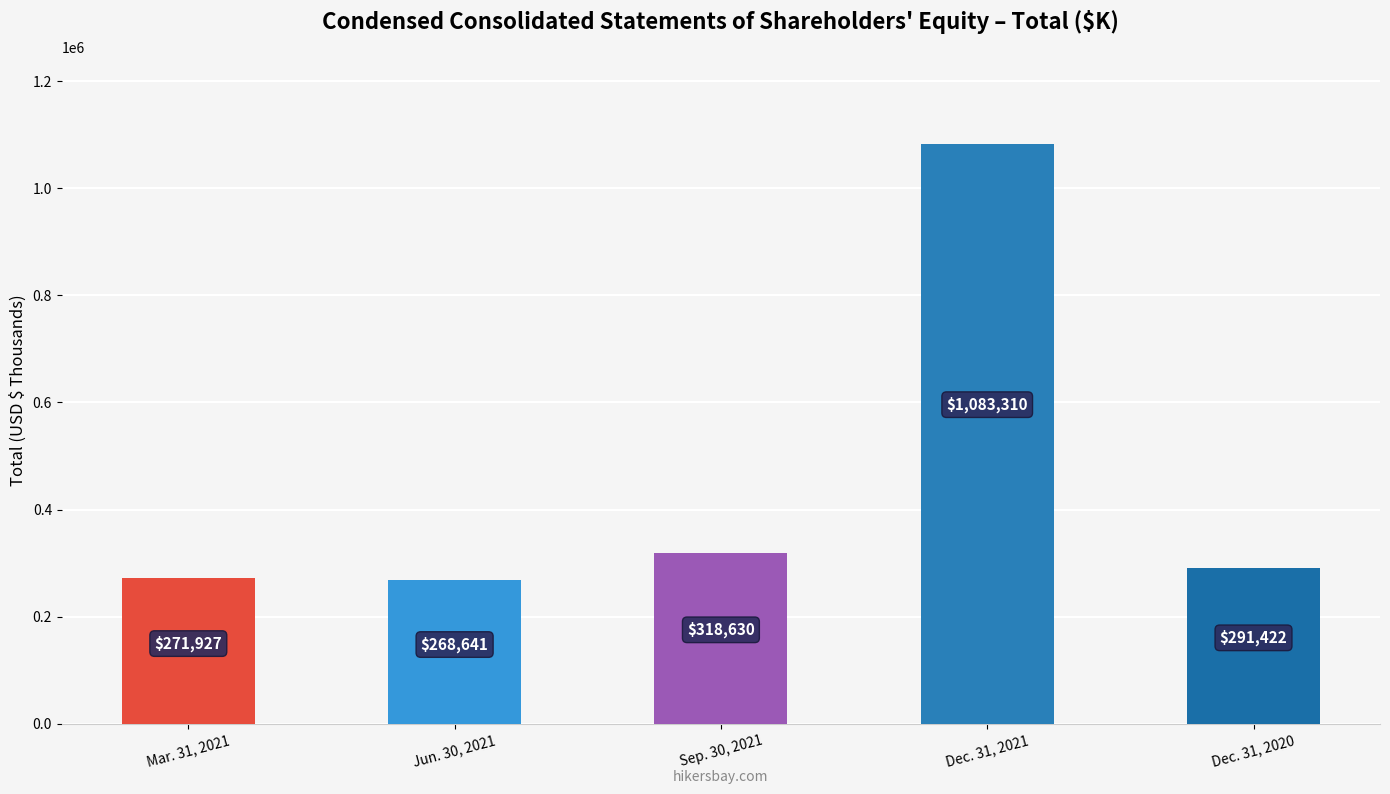

Which has a higher value, Mar. 31, 2021 or Jun. 30, 2021?

Mar. 31, 2021